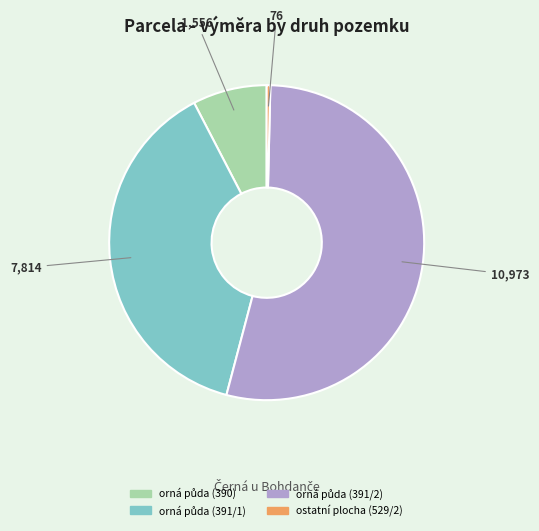

True or false: ostatní plocha (529/2) accounts for 0% of the total.

True